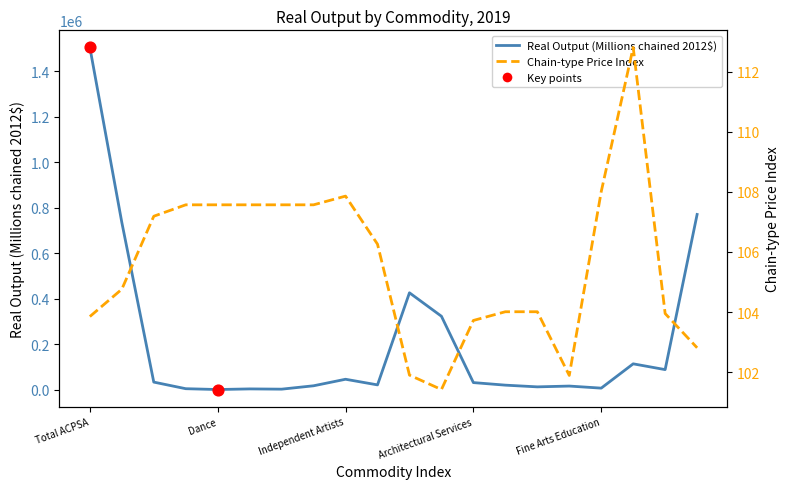

Which series has the largest total across all categories?

Real Output (Millions chained 2012$)